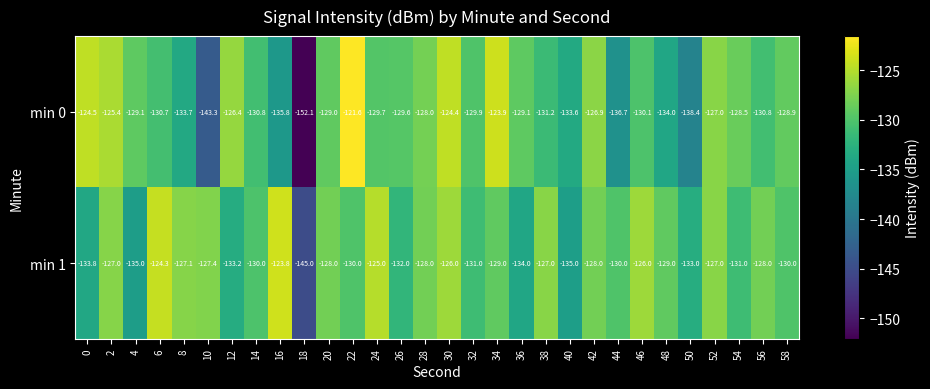

At how many categories does at least one series exceed -145?

30